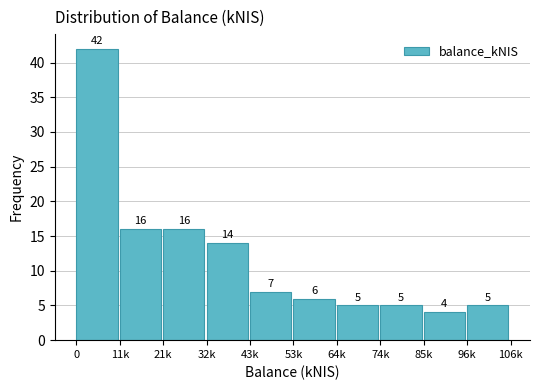

Reading right to left, extract all data points from this chart.

96k=5	85k=4	74k=5	64k=5	53k=6	43k=7	32k=14	21k=16	11k=16	0=42